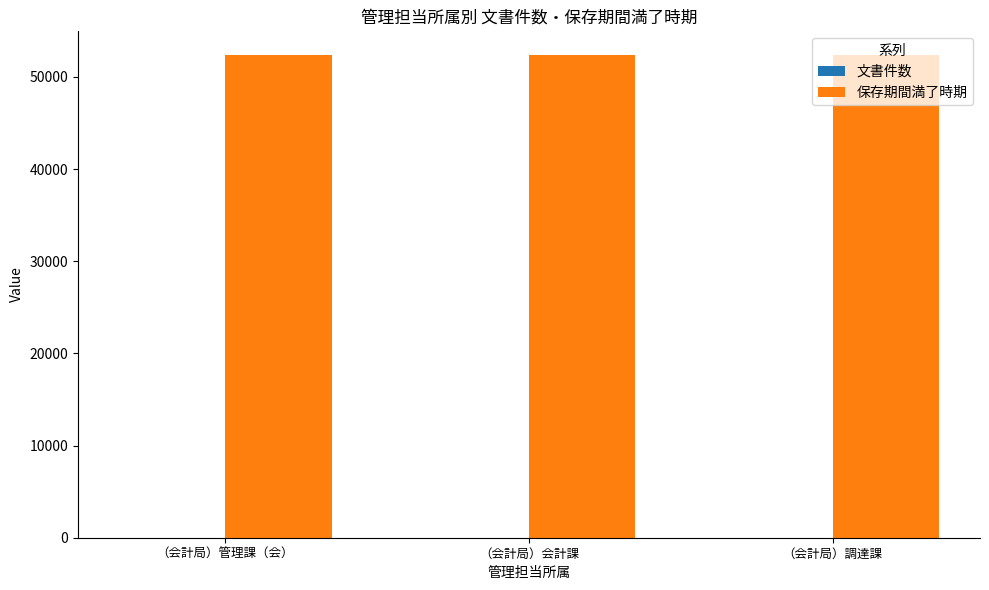

What is the maximum value shown in the chart?

52321